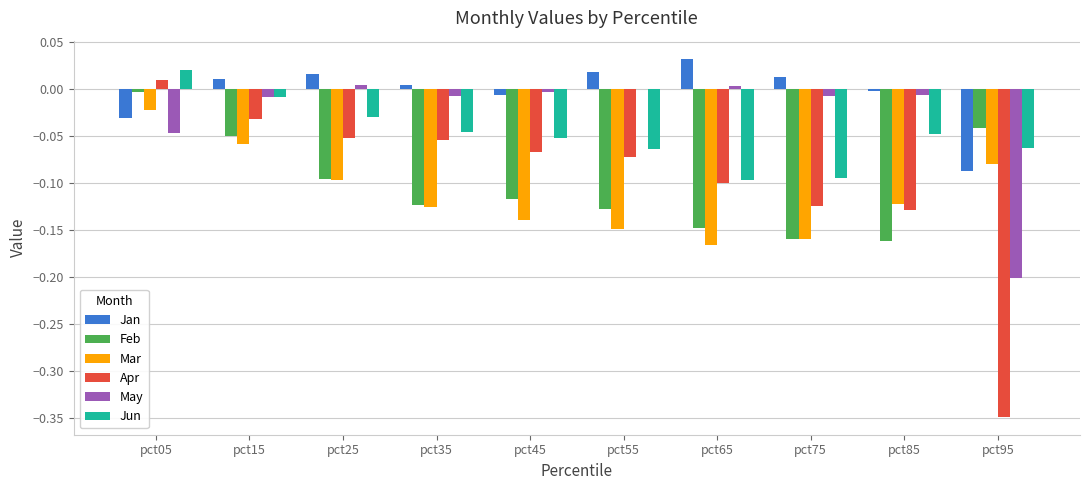

Between pct15 and pct65, which series saw the biggest shift?

Mar